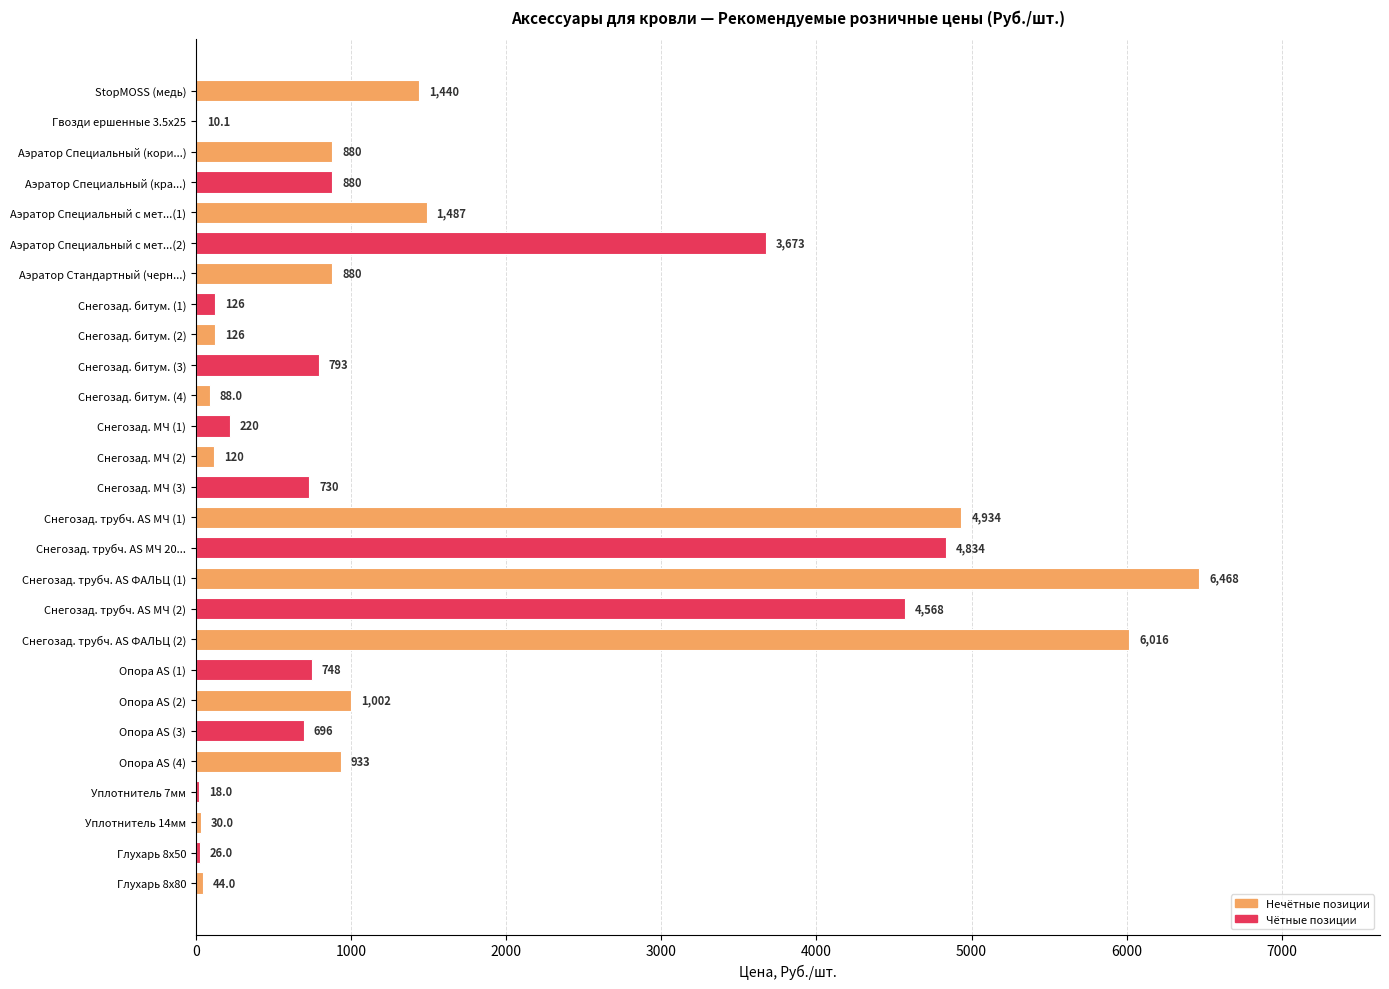

What is the sum of the values at Аэратор Специальный (кори...) and Снегозад. битум. (4)?

968.0